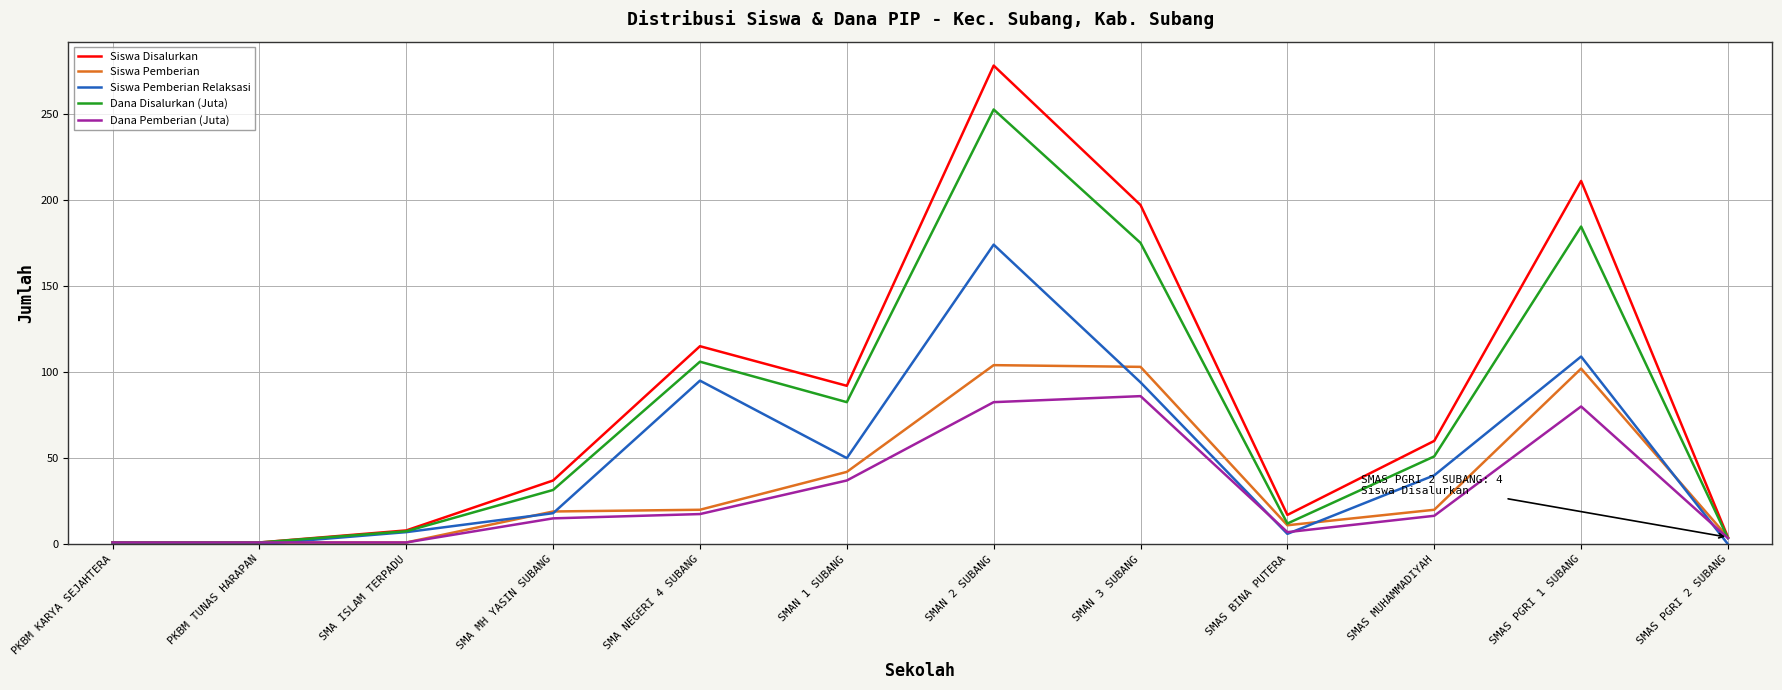

At which category is the sum across all series the highest?

SMAN 2 SUBANG